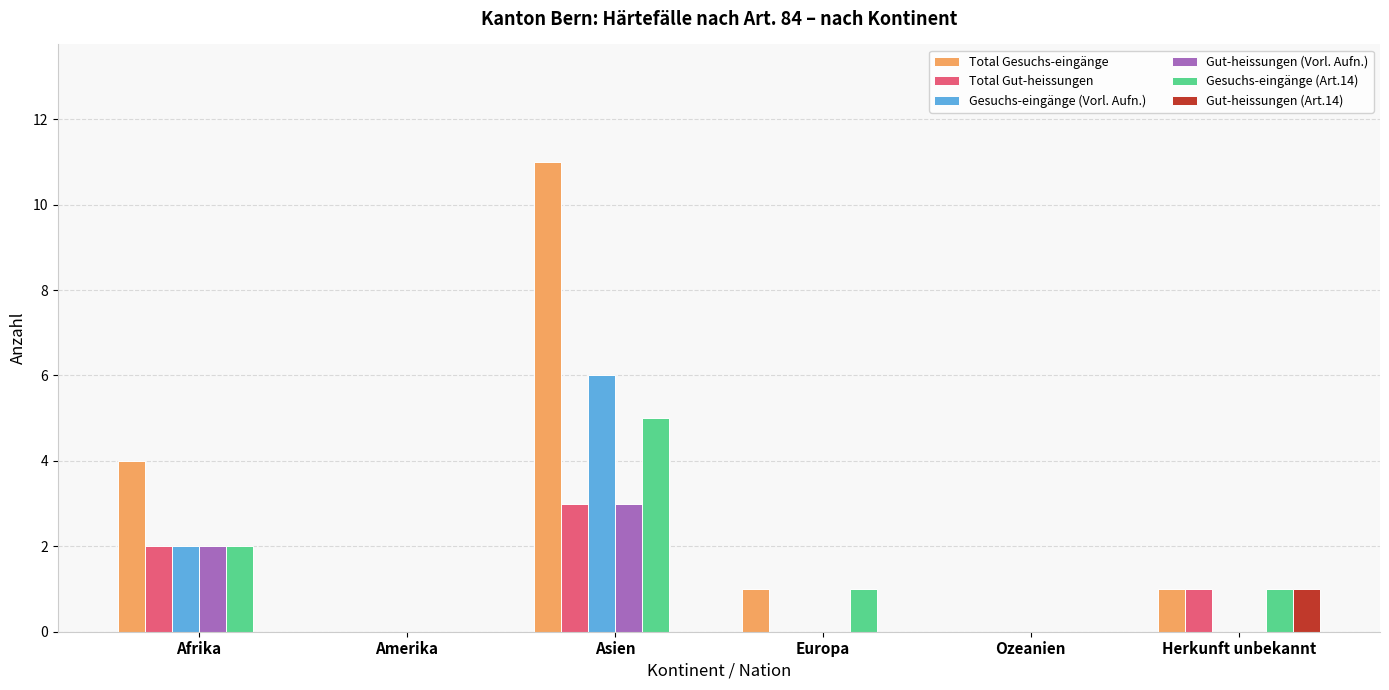

Which series has the widest spread of values?

Total Gesuchs-eingänge